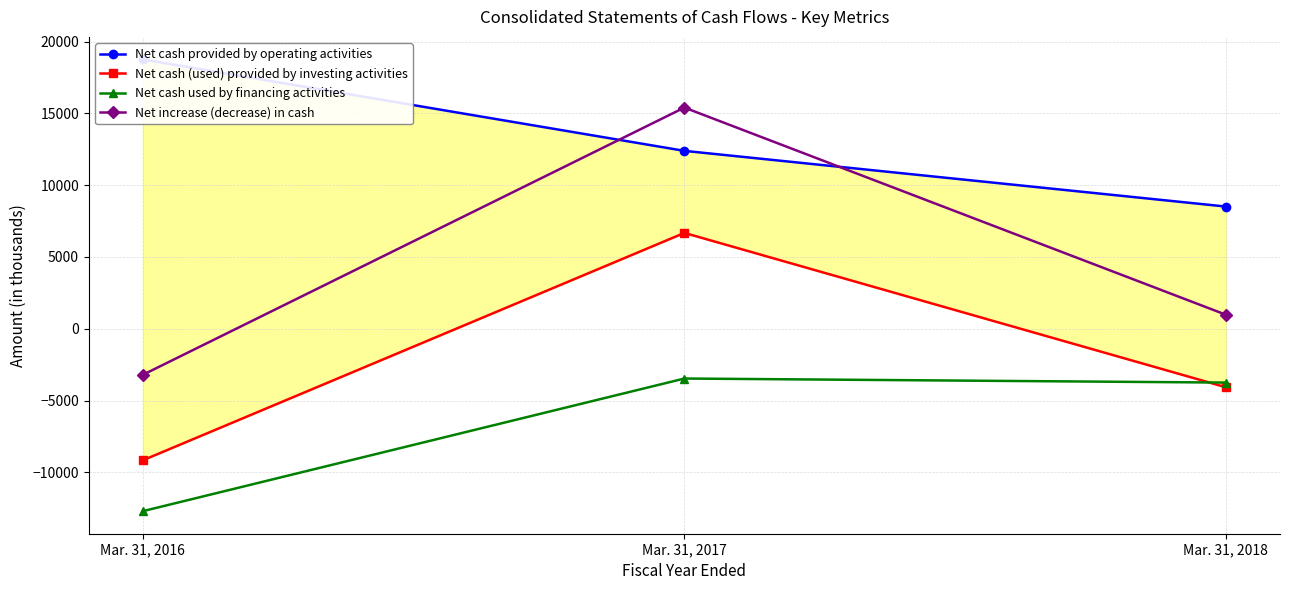

What is the spread (max minus min) of values at Mar. 31, 2016?

31444